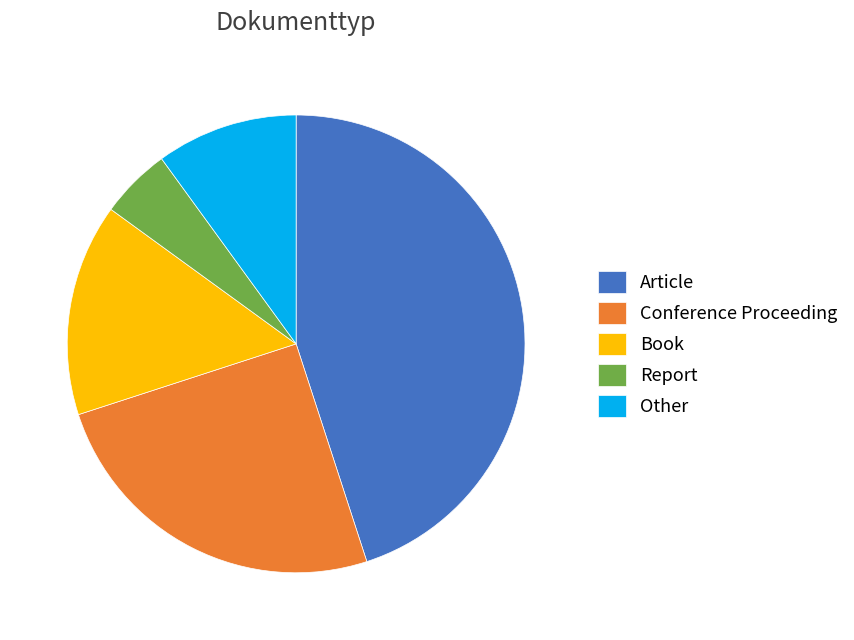

Count the number of slices in the pie.

5